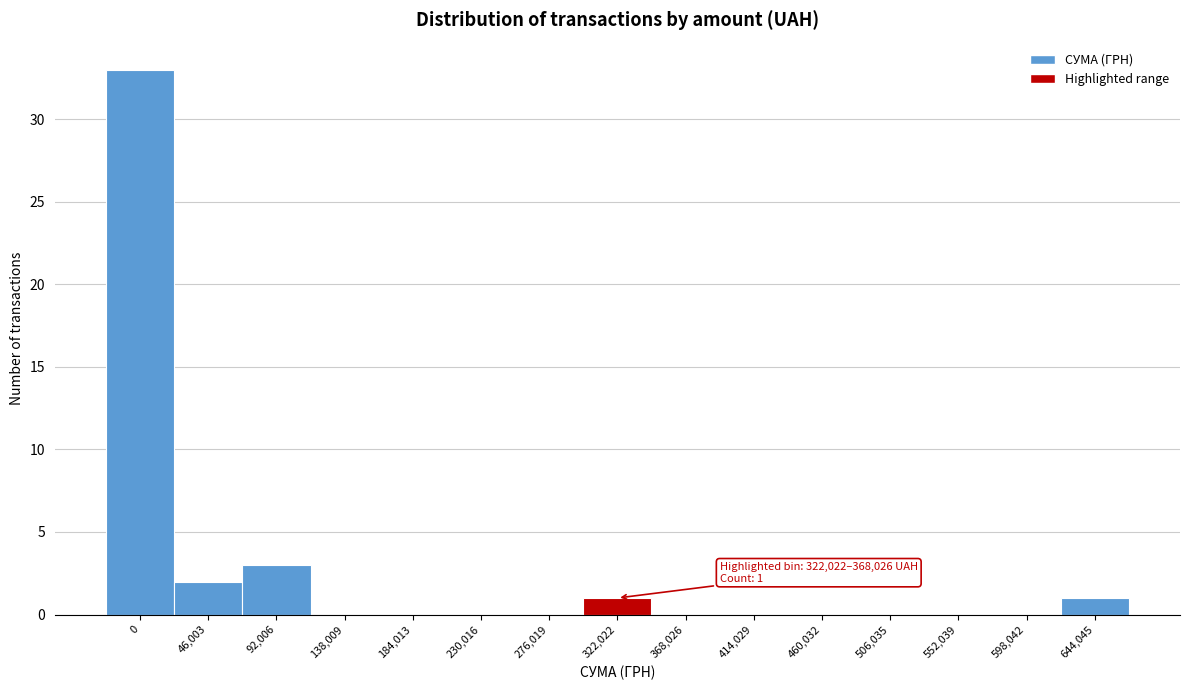

Reading left to right, extract all data points from this chart.

0=33	46,003=2	92,006=3	138,009=0	184,013=0	230,016=0	276,019=0	322,022=1	368,026=0	414,029=0	460,032=0	506,035=0	552,039=0	598,042=0	644,045=1